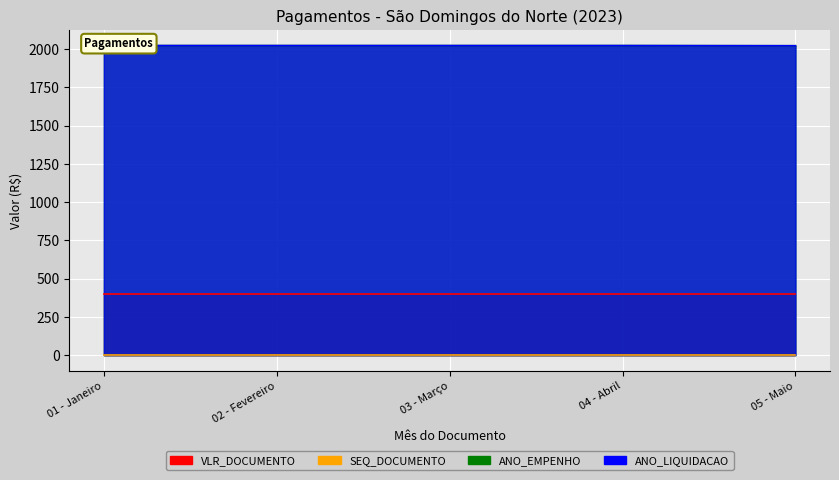

At which label is ANO_LIQUIDACAO closest to 2022?

05 - Maio